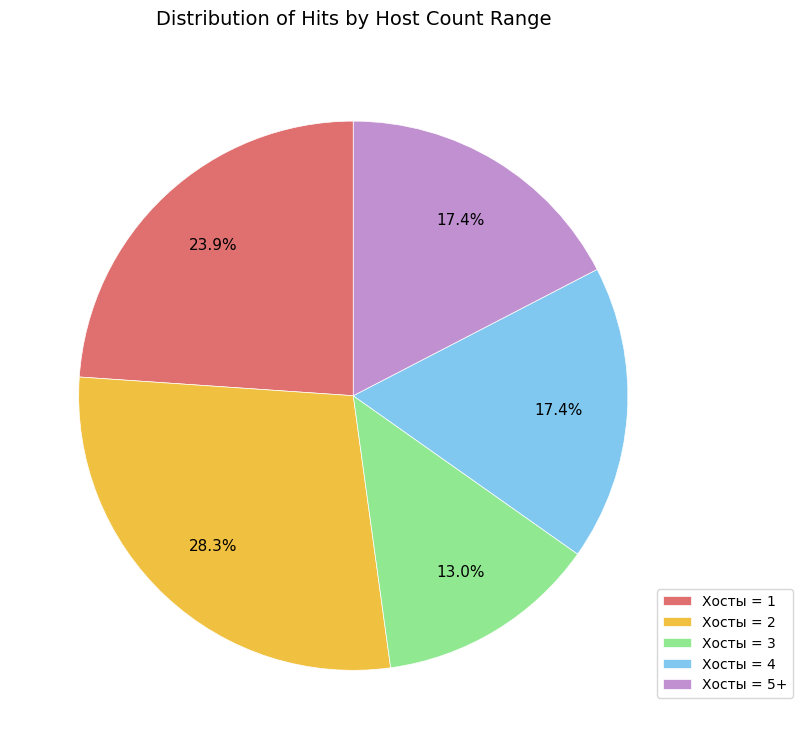

Is Хосты = 1 the majority of the pie?

No